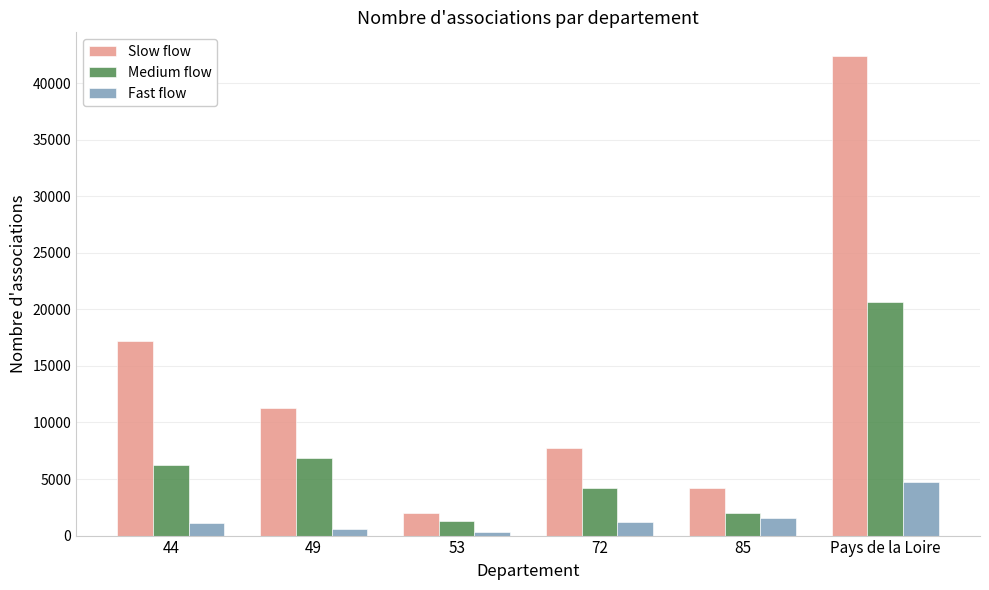

How many groups of bars are there?

6